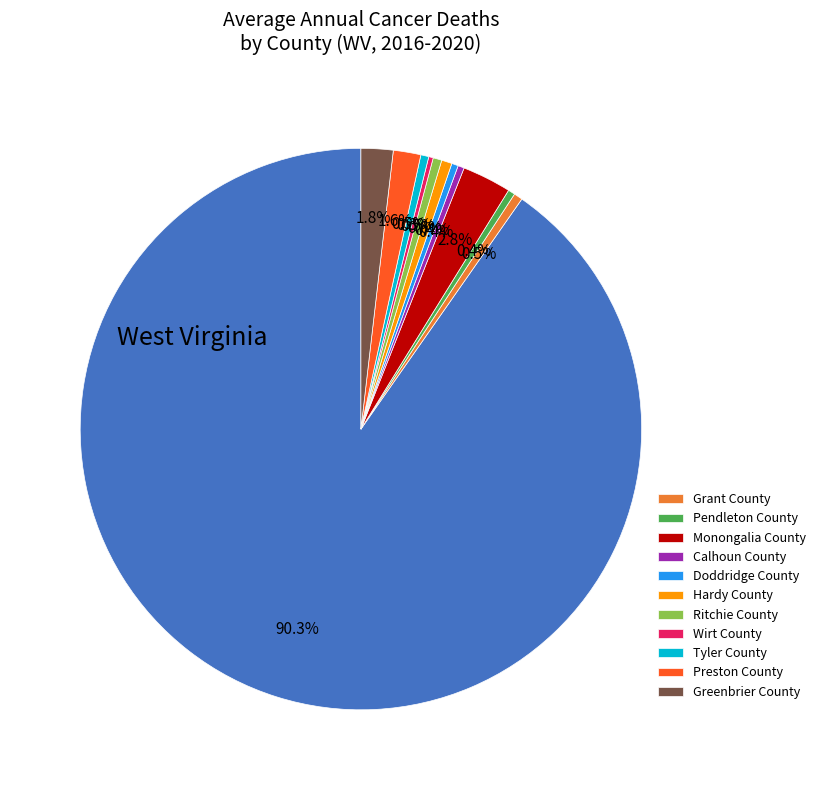

Is there a majority slice in this chart?

Yes